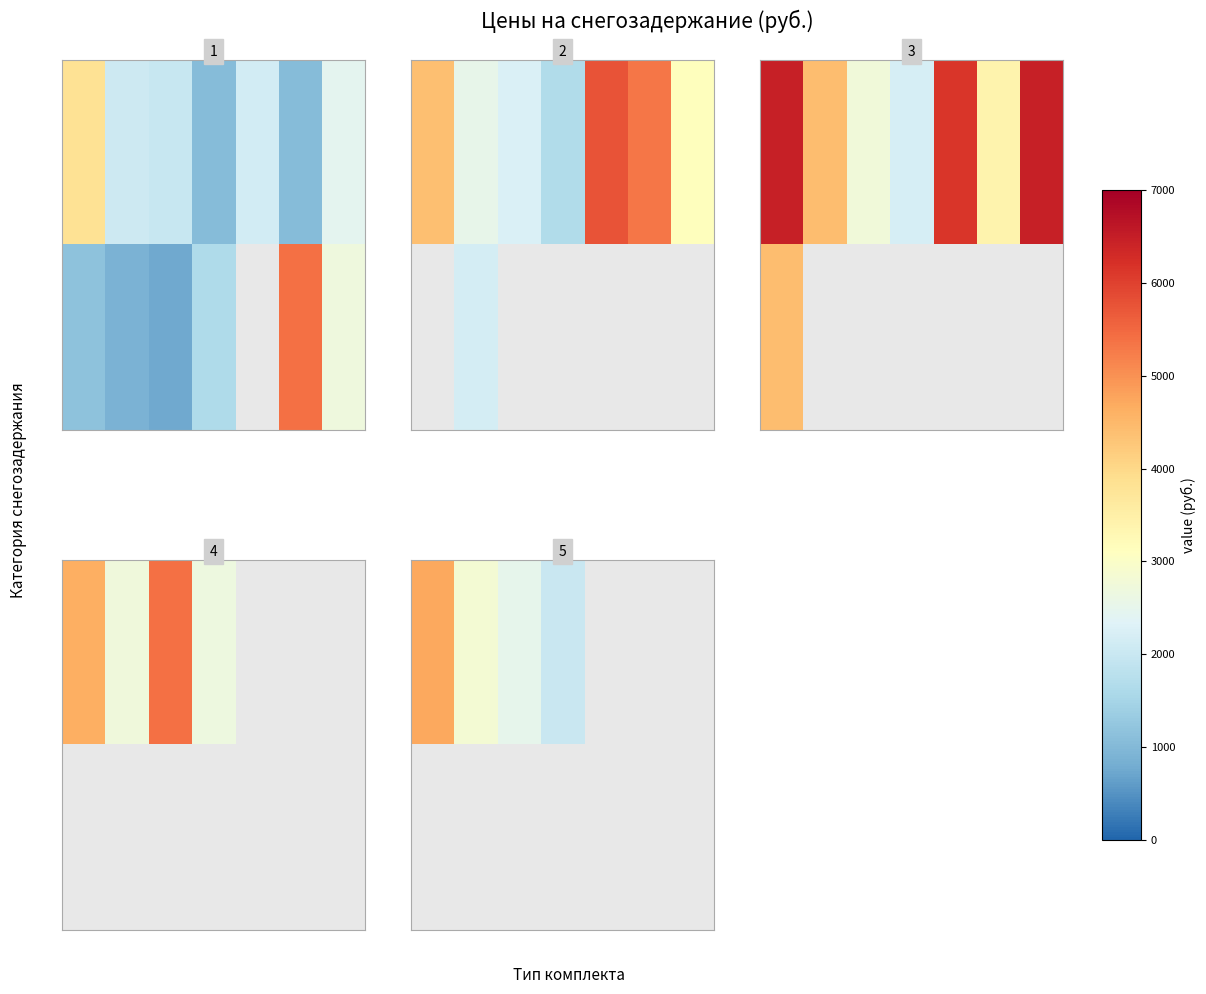

Between 0.6 and 0.2, which is larger?

0.2